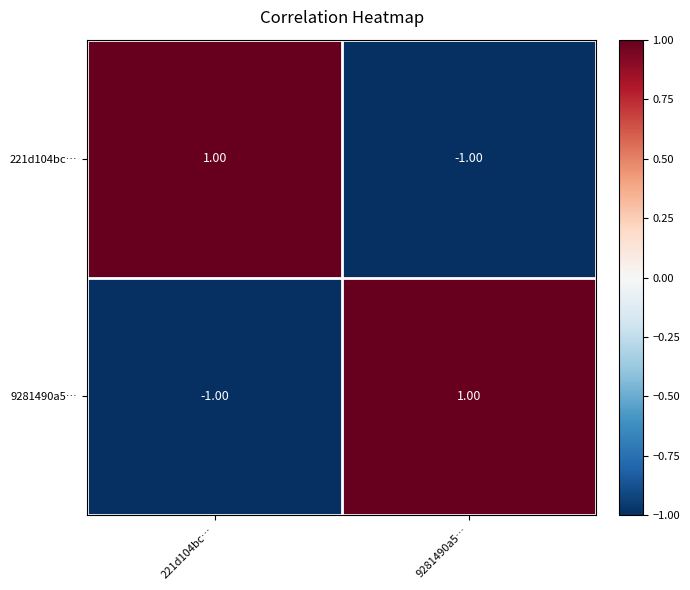

Is the value of 9281490a5… at 221d104bc… greater than the value of 221d104bc… at 221d104bc…?

No